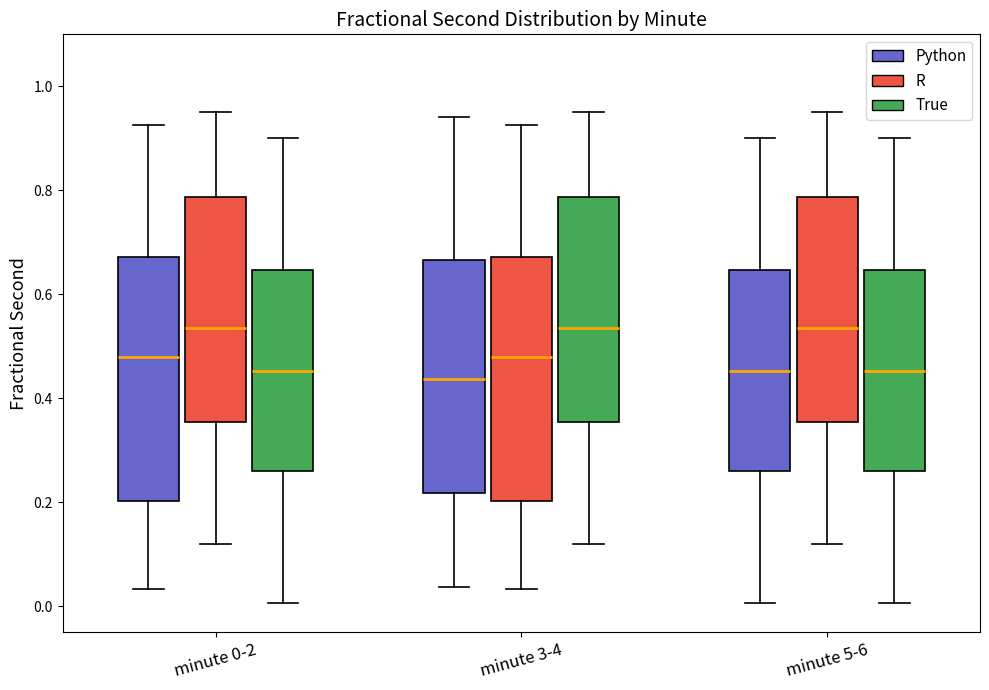

Where does the upper whisker of the box for minute 0-2 (Python) end on the y-axis? The values are not printed on the chart, so give them approximately, as read against the axis.

0.92